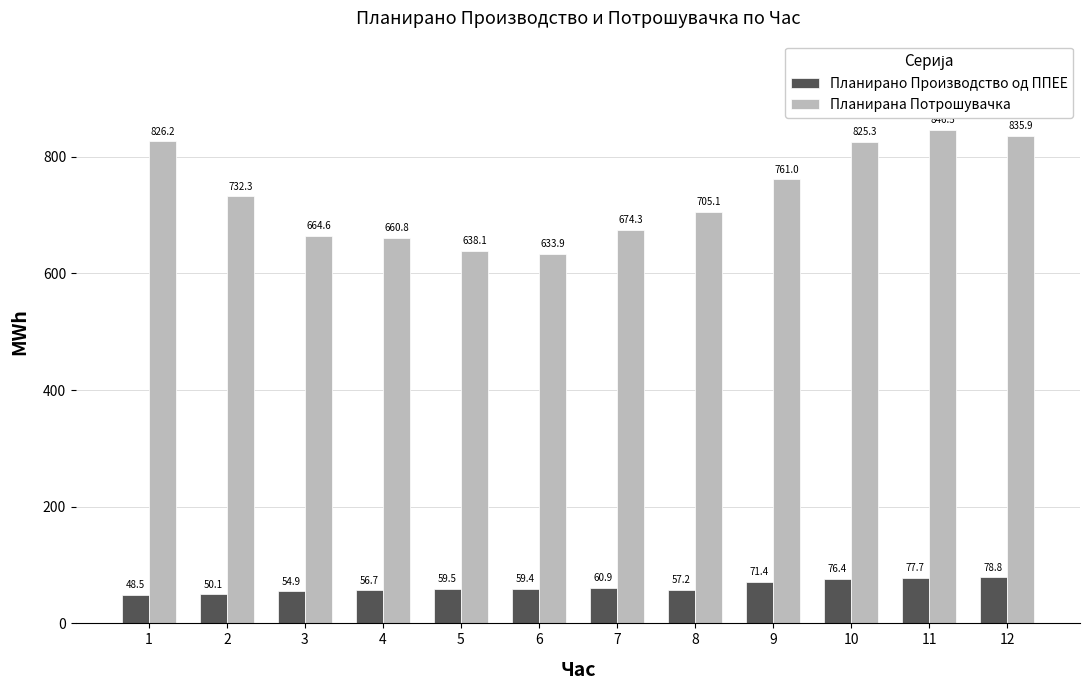

Reading left to right, extract all data points from this chart.

Планирано Производство од ППЕЕ: 48.5	50.1	54.9	56.7	59.5	59.4	60.9	57.2	71.4	76.4	77.7	78.8
Планирана Потрошувачка: 826.2	732.3	664.6	660.8	638.1	633.9	674.3	705.1	761.0	825.3	846.5	835.9